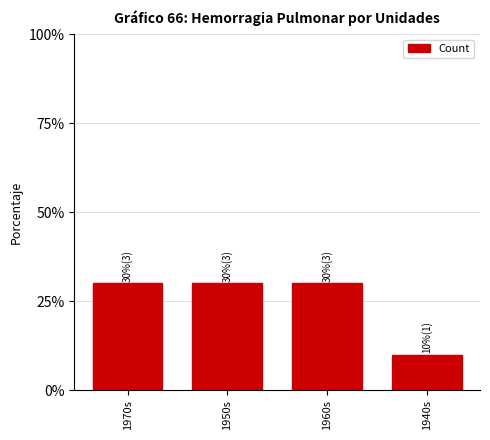

Reading left to right, transcribe all the data shown in this chart.

30	30	30	10